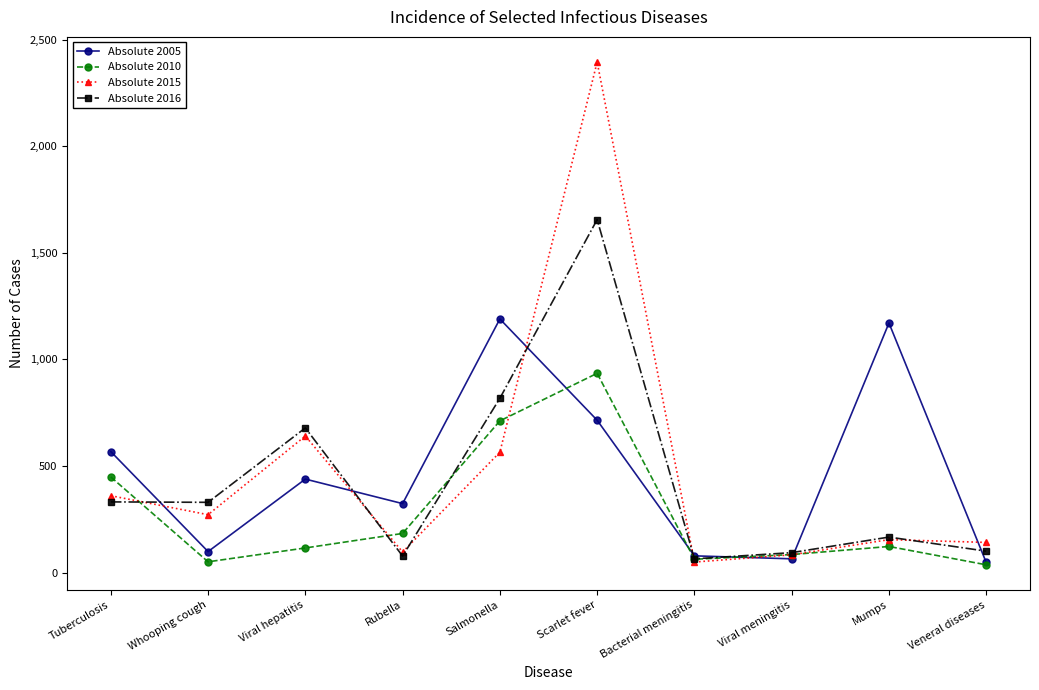

At which category does Absolute 2010 reach its first local valley?

Whooping cough